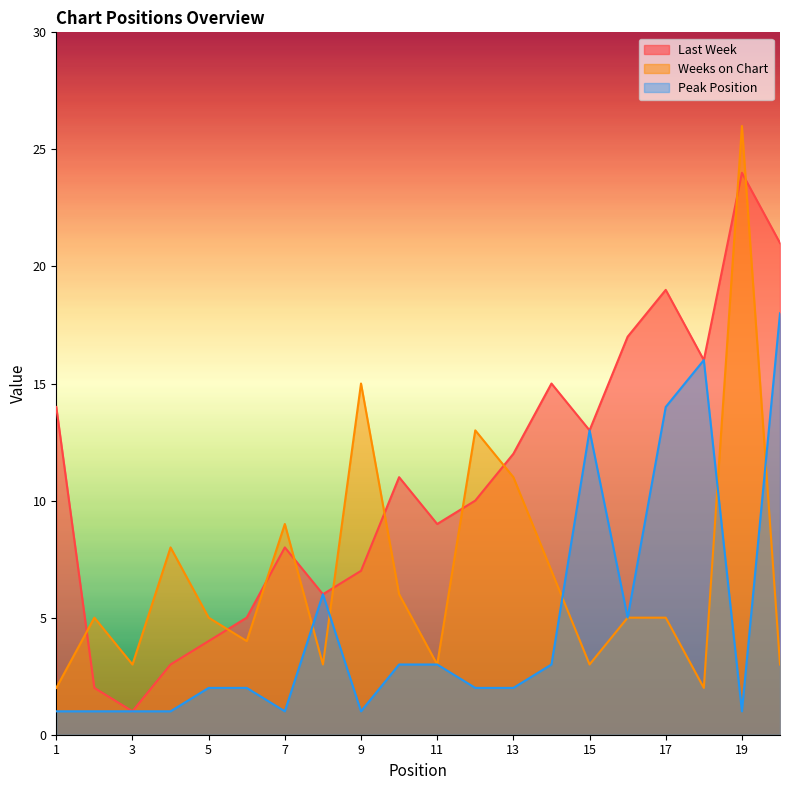

True or false: Weeks on Chart has more than 2 points higher than both neighbors.

True